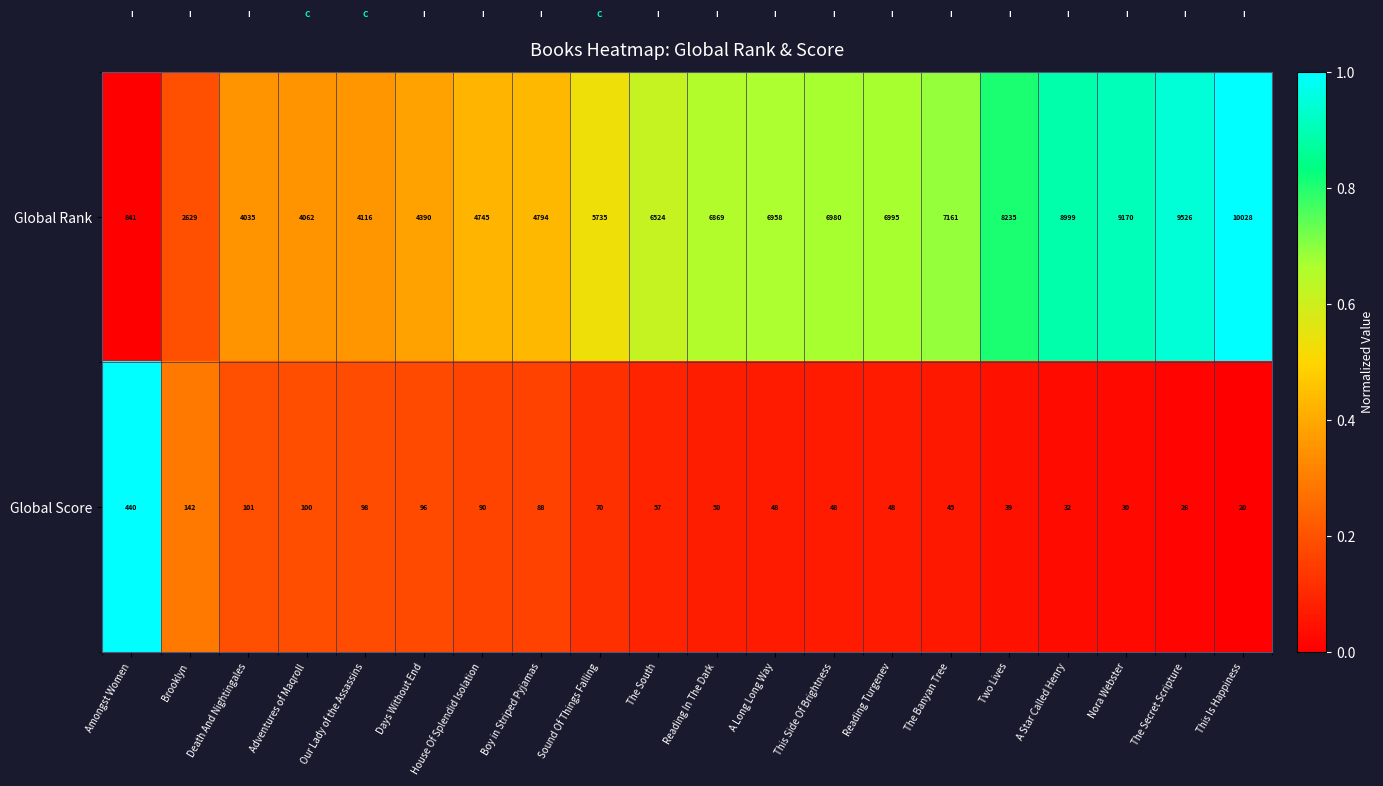

What is the spread (max minus min) of values at Amongst Women?

401